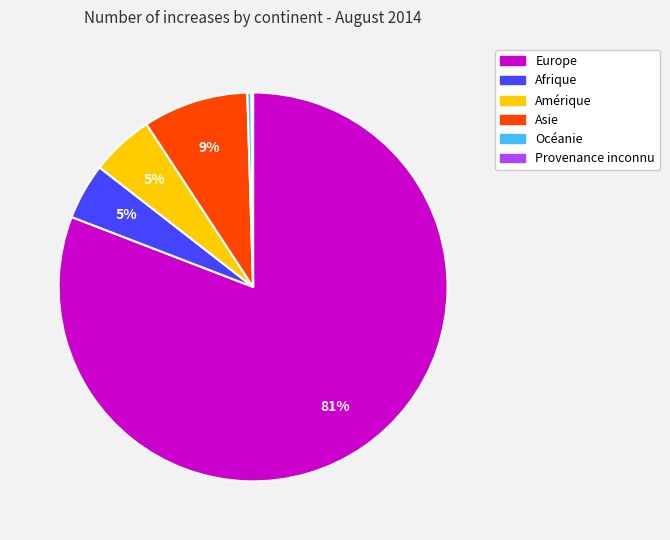

Is the sum of Asie and Afrique greater than half?

No